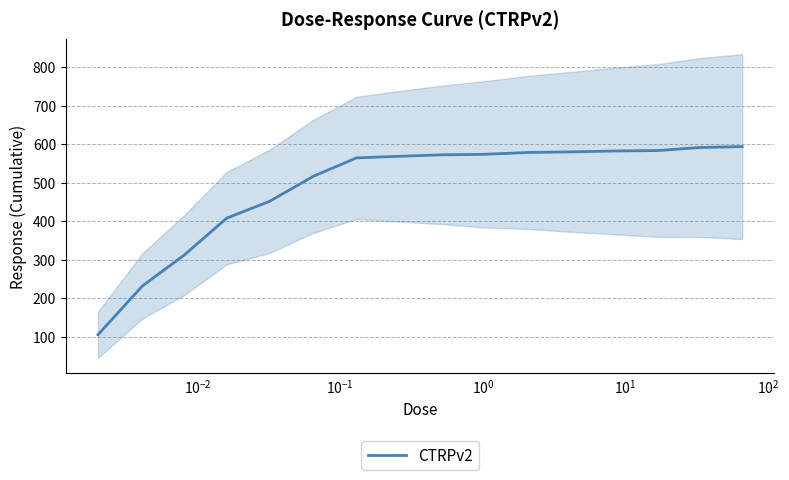

What is the smallest value displayed?

104.7